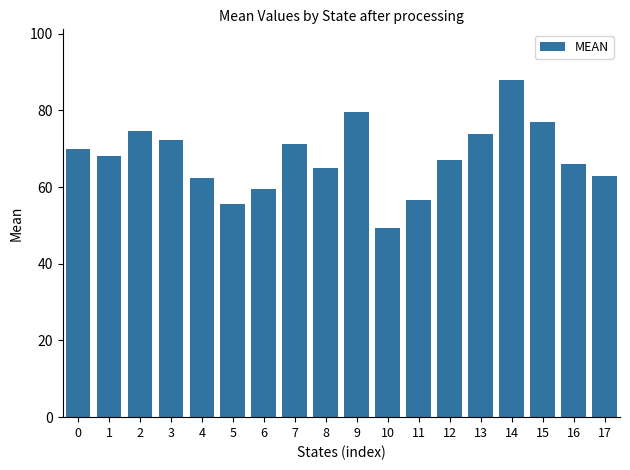

Are the bars grouped side by side (vs. stacked)?

No